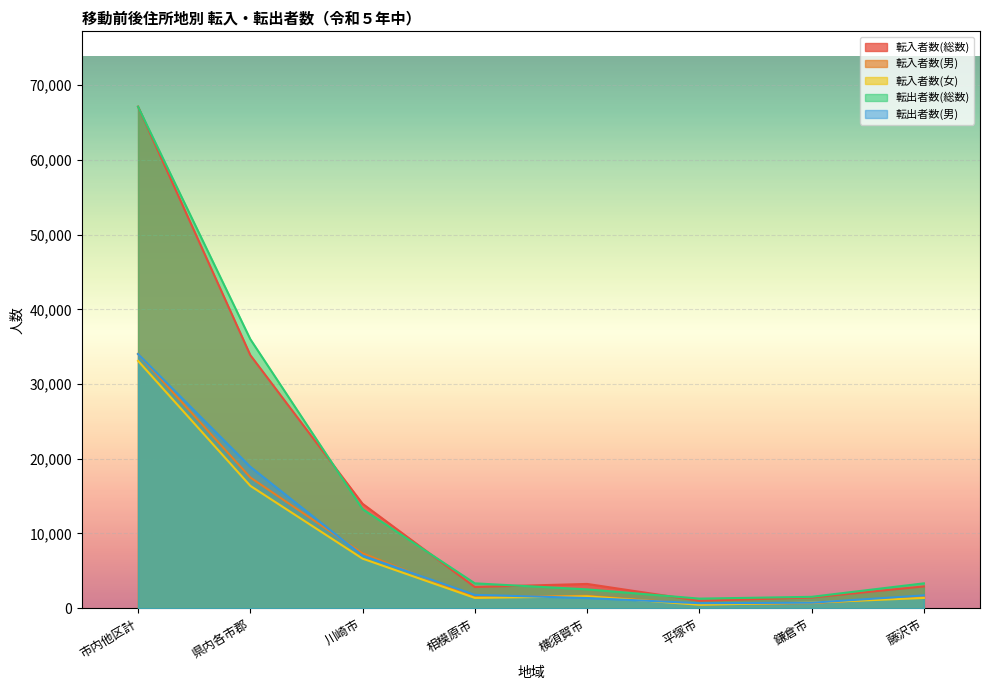

What is the average value of the 転出者数(男) series?

8282